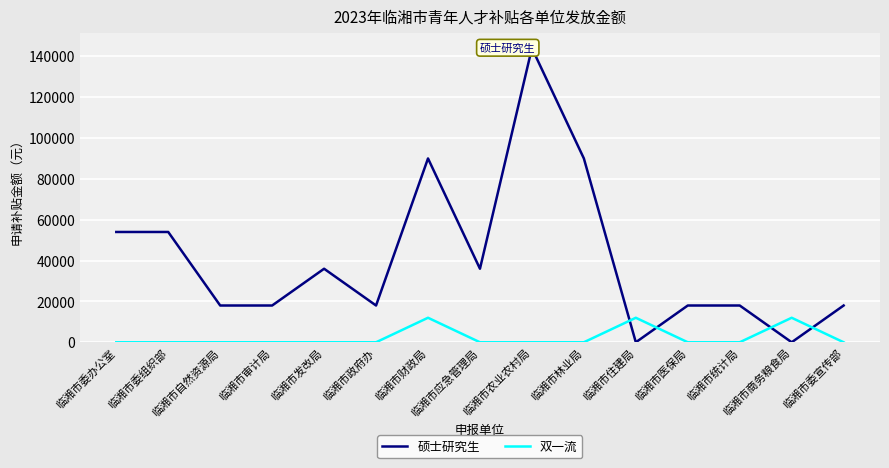

What is the sum of the 硕士研究生 values at 临湘市政府办 and 临湘市商务粮食局?

18000